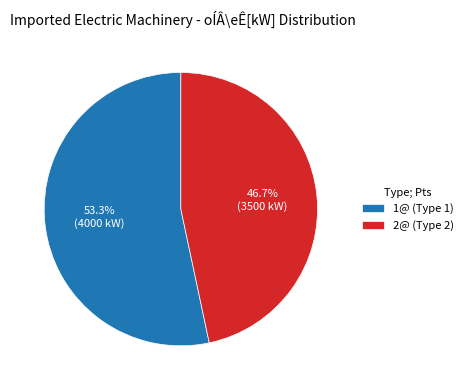

To the nearest percent, what is the difference between the largest and smallest slice percentages?

7%